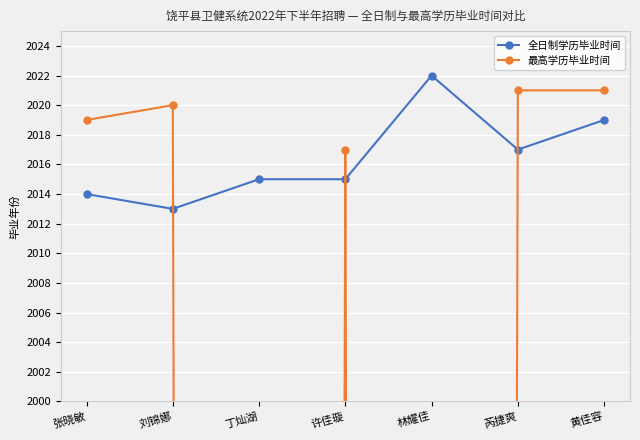

The value of 最高学历毕业时间 at 丁灿湖 is 1289. True or false?

False